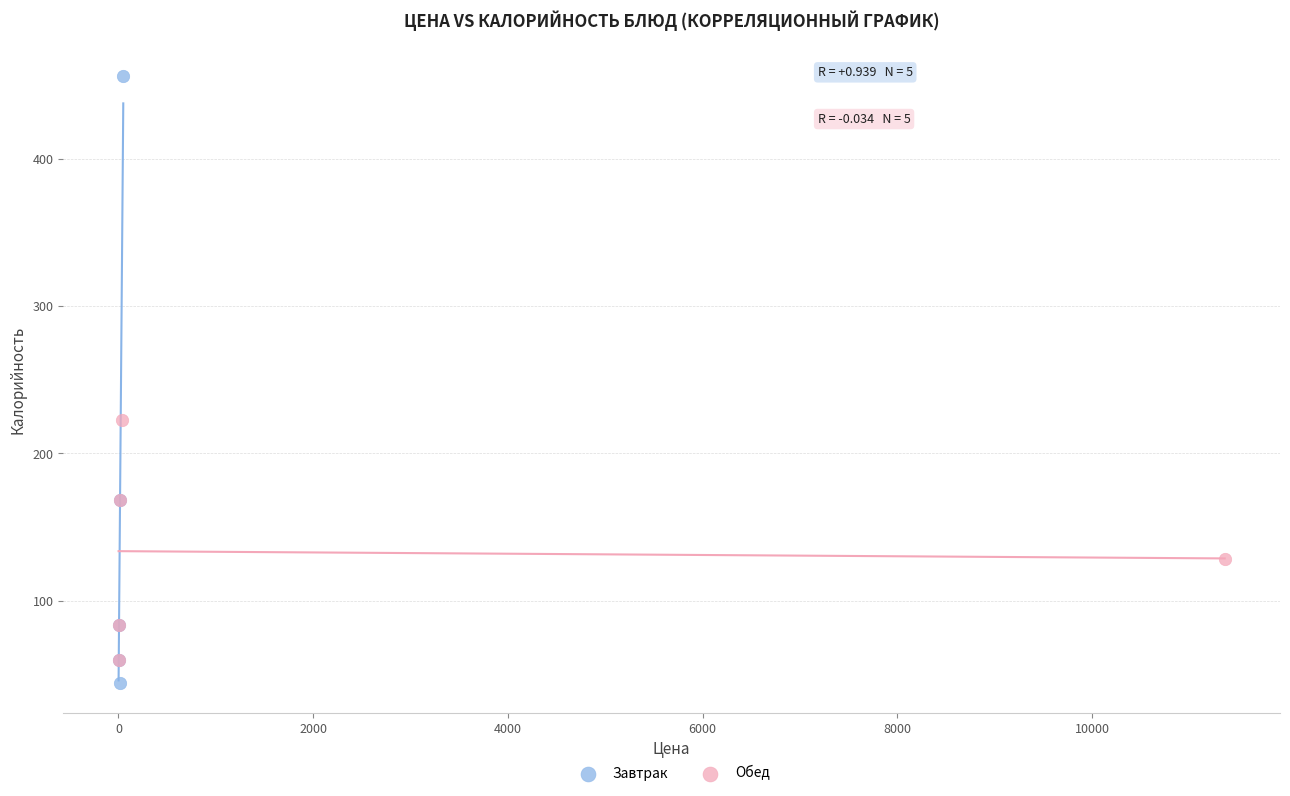

Which series reaches the maximum Y coordinate?

Завтрак